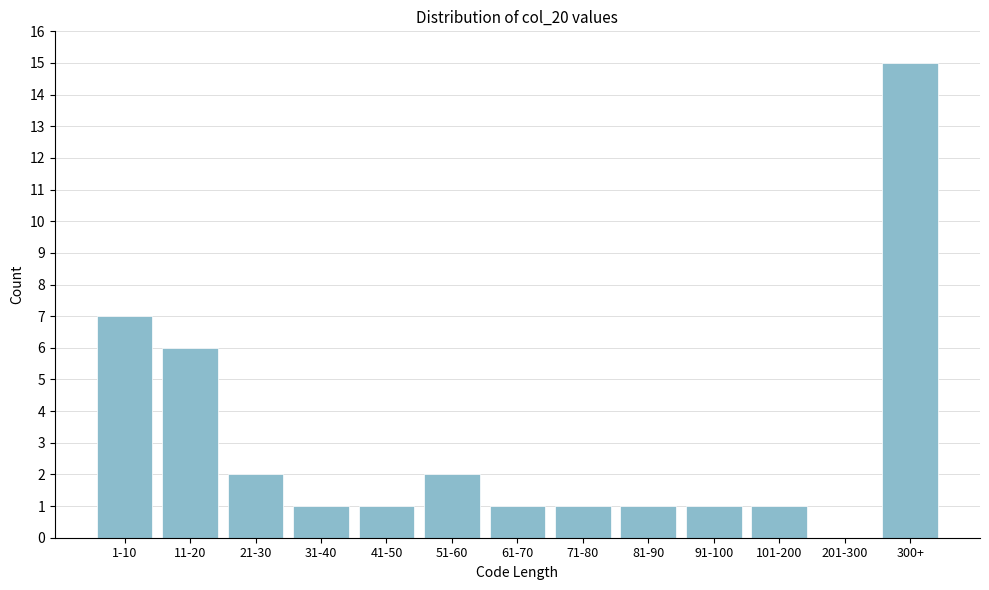

Reading left to right, extract all data points from this chart.

1-10=7	11-20=6	21-30=2	31-40=1	41-50=1	51-60=2	61-70=1	71-80=1	81-90=1	91-100=1	101-200=1	201-300=0	300+=15